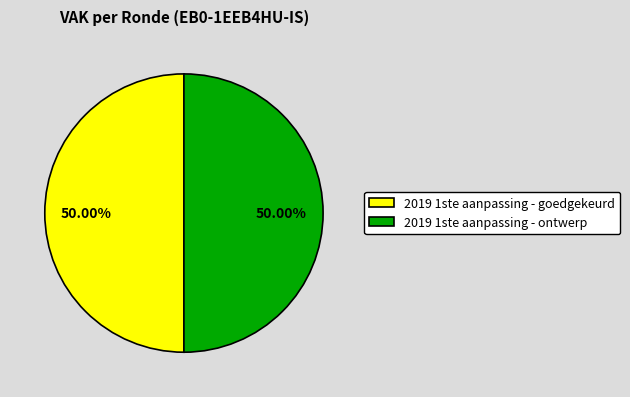

Combined, do 2019 1ste aanpassing - goedgekeurd and 2019 1ste aanpassing - ontwerp account for over 50%?

Yes